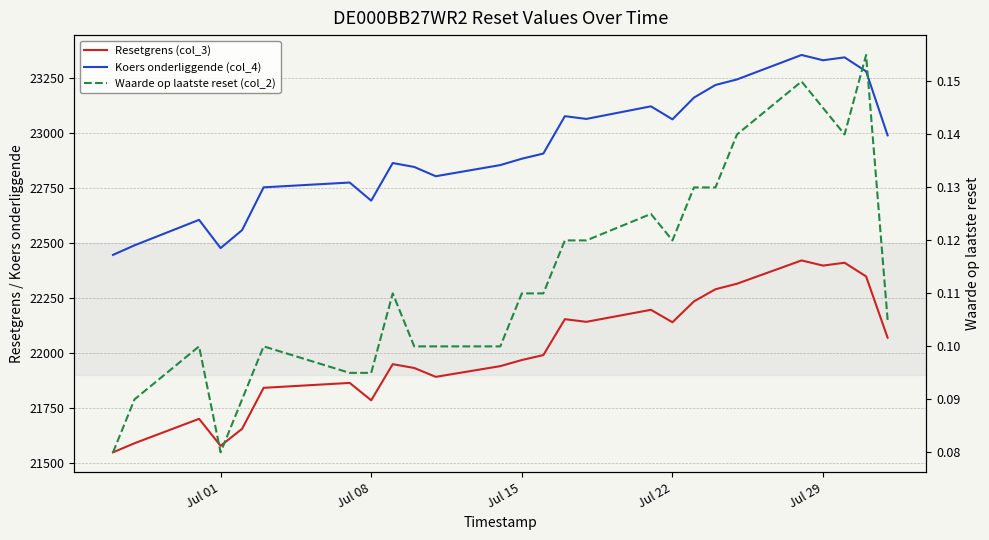

What is the highest value of the Koers onderliggende (col_4) series?

23356.3